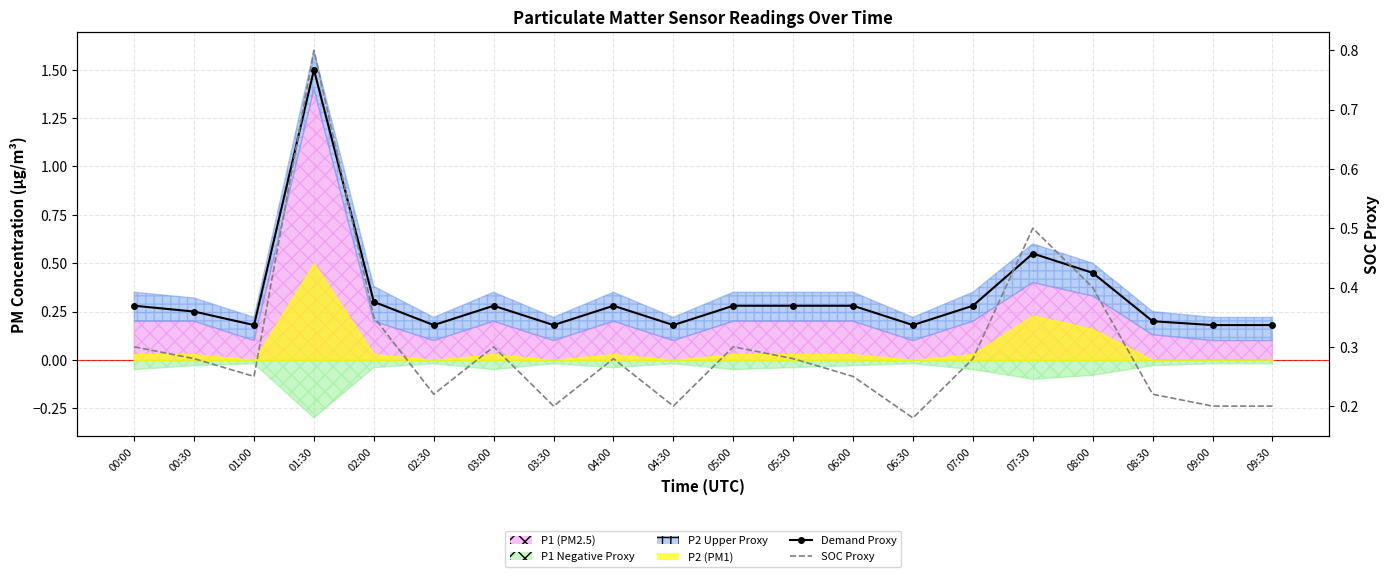

What is the difference between the second highest and minimum values in the SOC Proxy series?

0.3